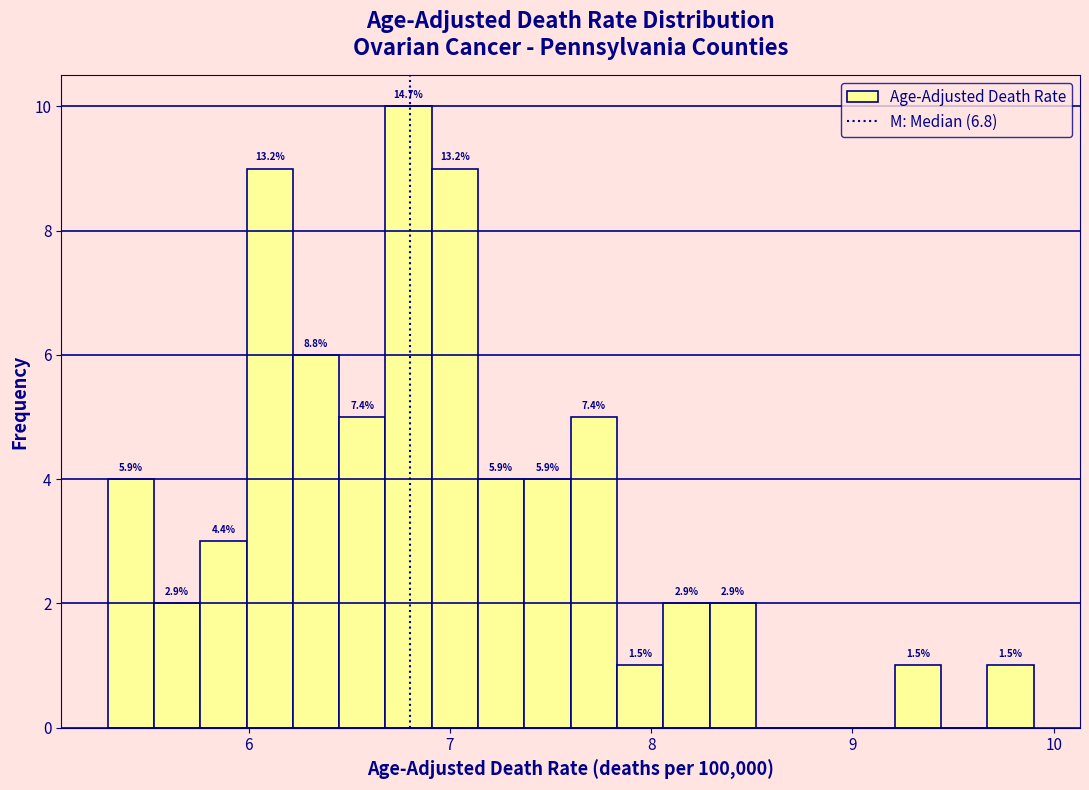

Around what value on the x-axis is the tallest bar? Give the approximate position of its centre, as read against the axis.

6.8